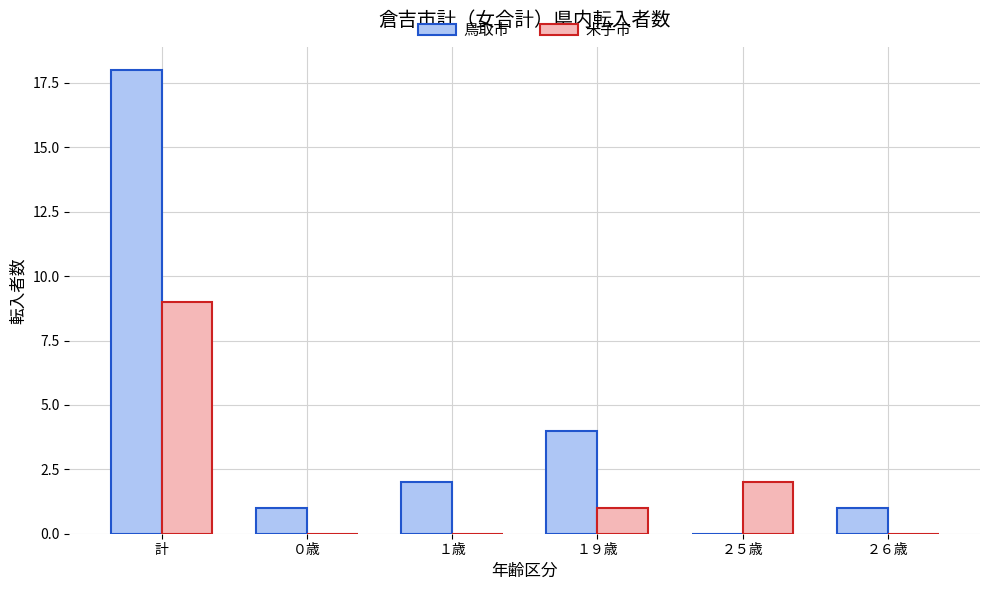

True or false: 鳥取市 has a value of 1 at １９歳.

False